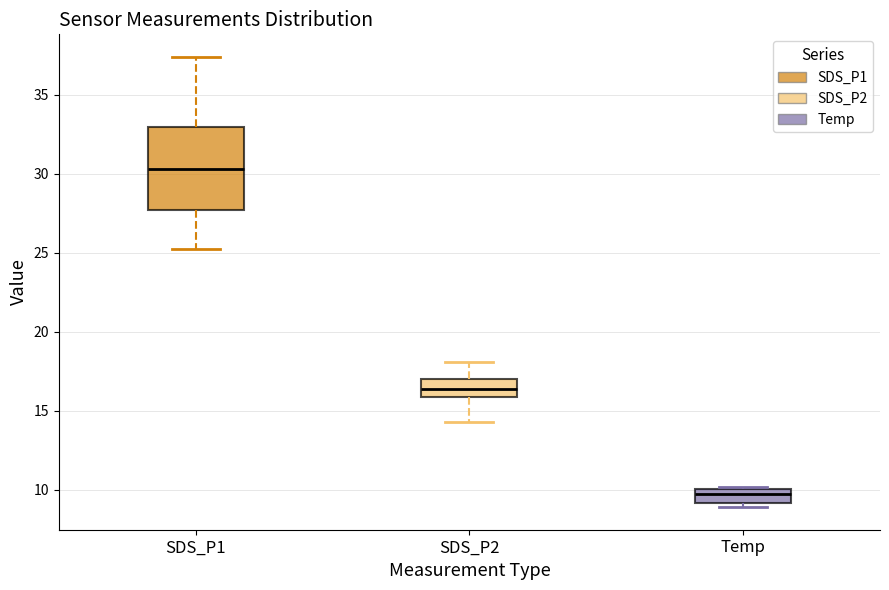

Reading left to right, transcribe this box plot: for each box, give where its median line is, the range the box spans, and where its two whiskers end, as read against the y-axis. The values are not printed on the chart, so give them approximately, as read against the axis.

SDS_P1: median 30.5, box 27.5 to 33.0, whiskers 25.5 to 37.5
SDS_P2: median 16.5, box 16.0 to 17.0, whiskers 14.5 to 18.0
Temp: median 10.0 (just below the box's upper edge), box 9.0 to 10.0, whiskers 9.0 (just below the box's lower edge) to 10.0 (just above the box's upper edge)